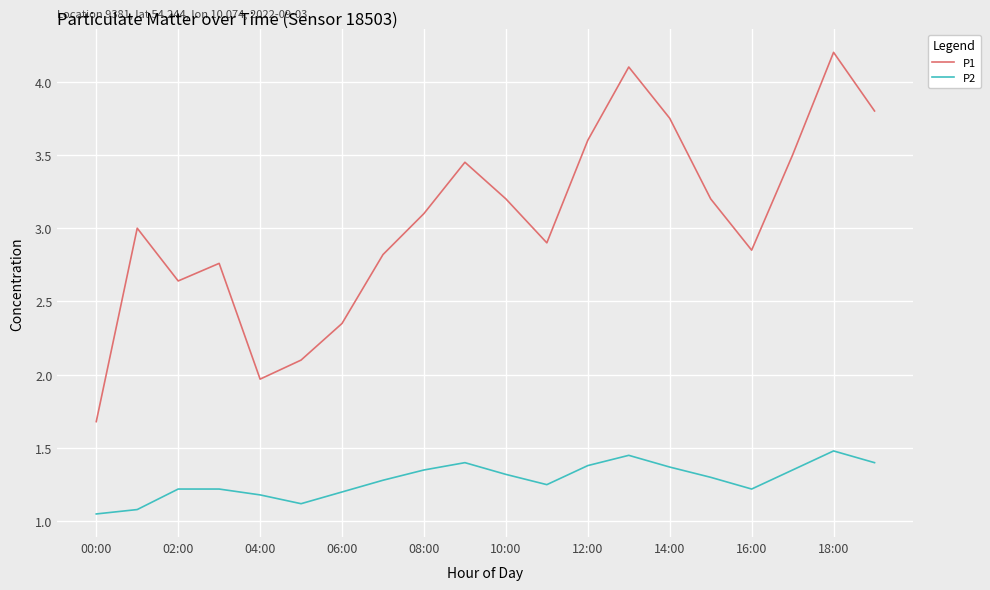

Which series has the largest range (max minus min)?

P1